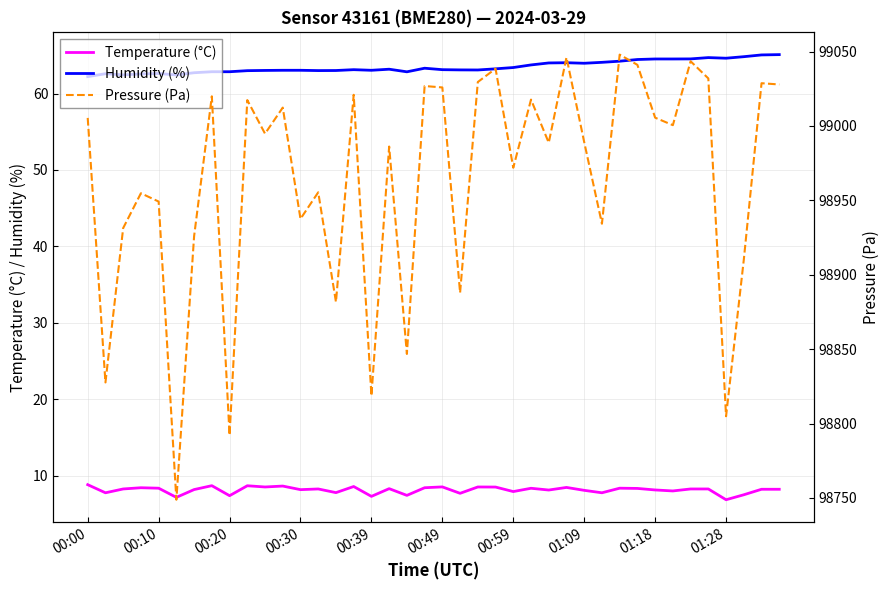

What is the lowest value of the Humidity (%) series?

62.2